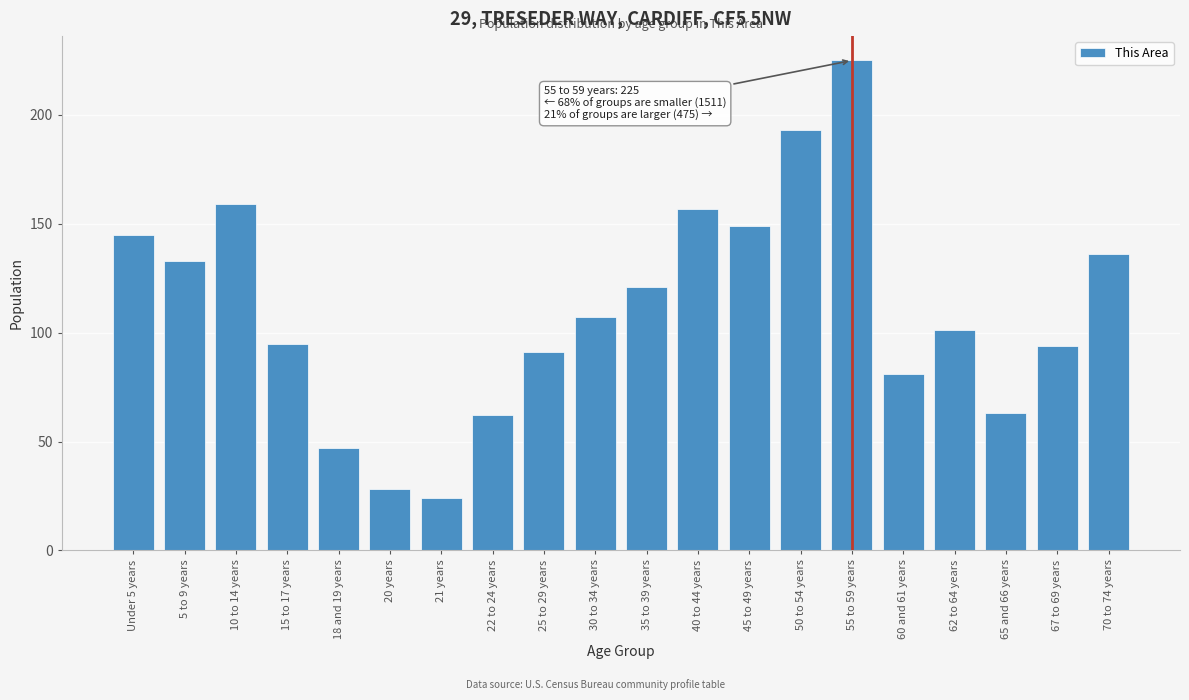

Reading right to left, transcribe all the data shown in this chart.

70 to 74 years=136	67 to 69 years=94	65 and 66 years=63	62 to 64 years=101	60 and 61 years=81	55 to 59 years=225	50 to 54 years=193	45 to 49 years=149	40 to 44 years=157	35 to 39 years=121	30 to 34 years=107	25 to 29 years=91	22 to 24 years=62	21 years=24	20 years=28	18 and 19 years=47	15 to 17 years=95	10 to 14 years=159	5 to 9 years=133	Under 5 years=145